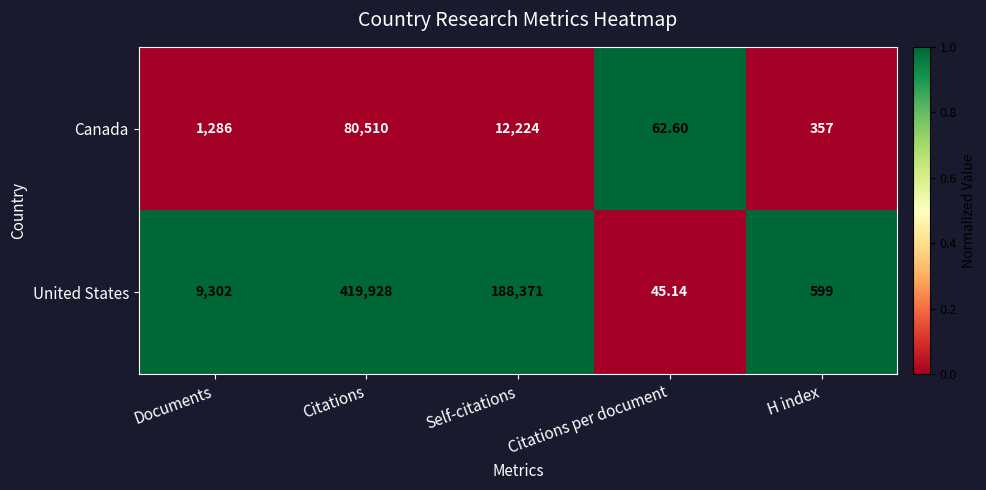

Rank the series by their average value, from highest to lowest.

United States, Canada